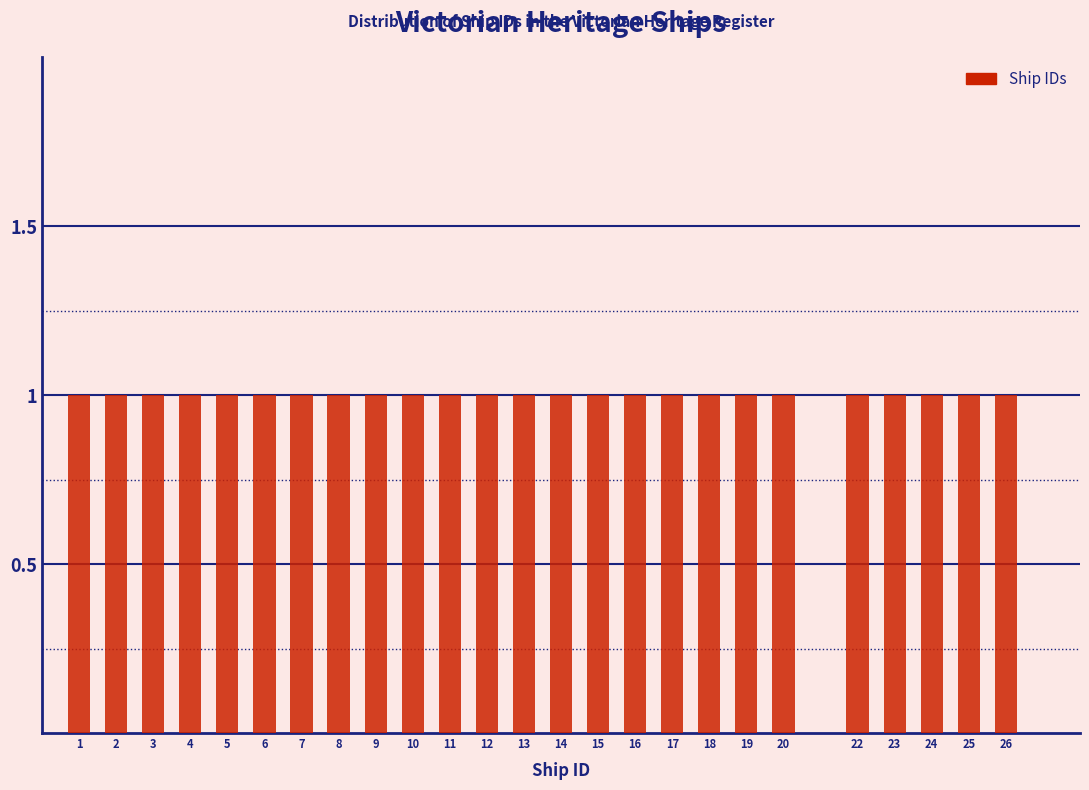

How tall is the bar that spans 25.5 to 26.5 on the x-axis? The values are not printed on the chart, so give them approximately, as read against the axis.

1